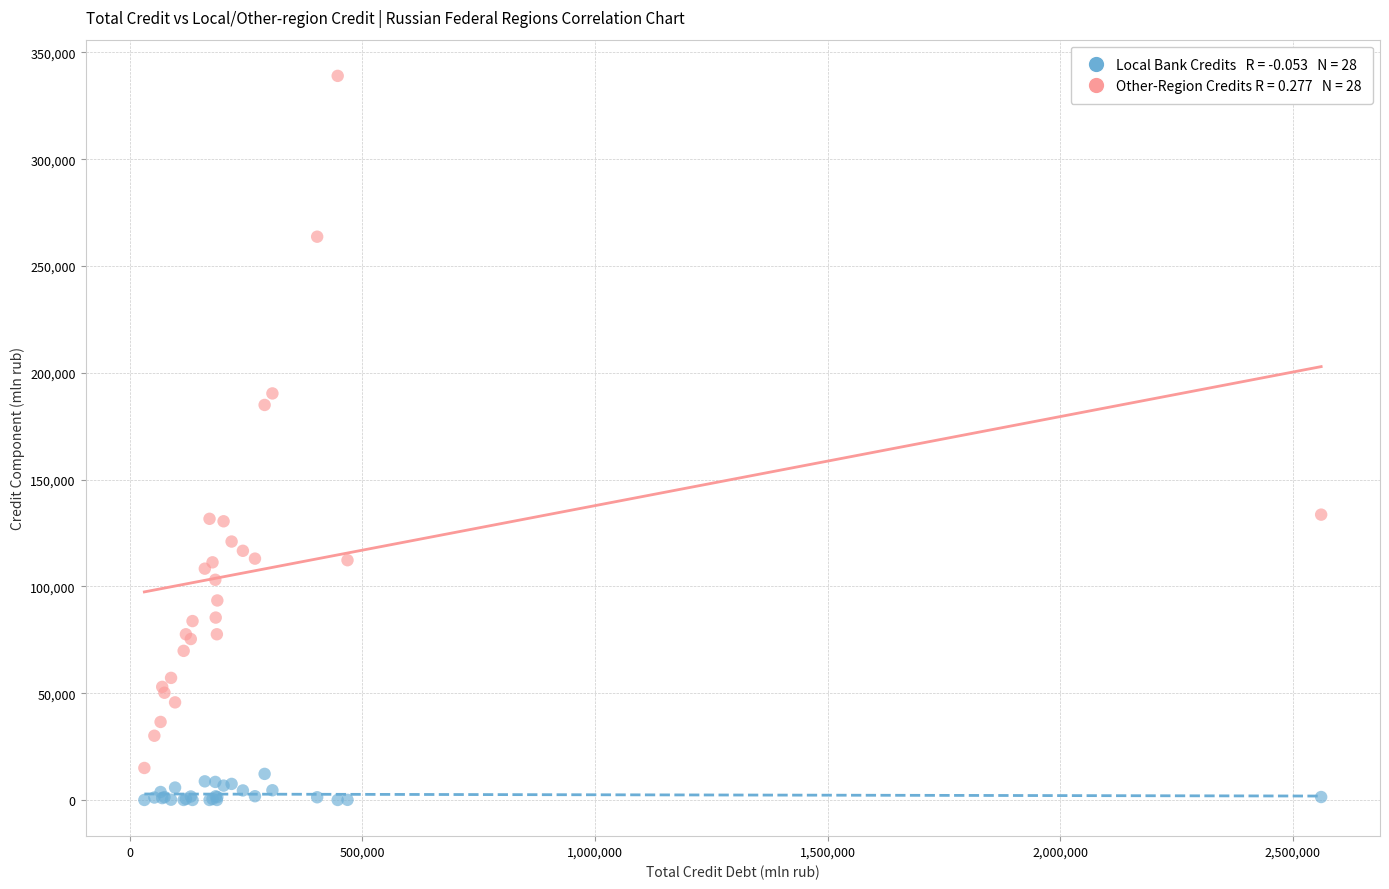

Across all series, what Y value is closest to 169505?

184937